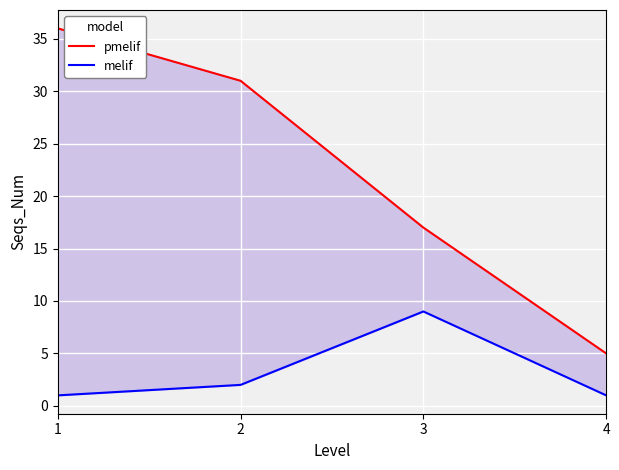

True or false: pmelif and melif cross at least once.

False